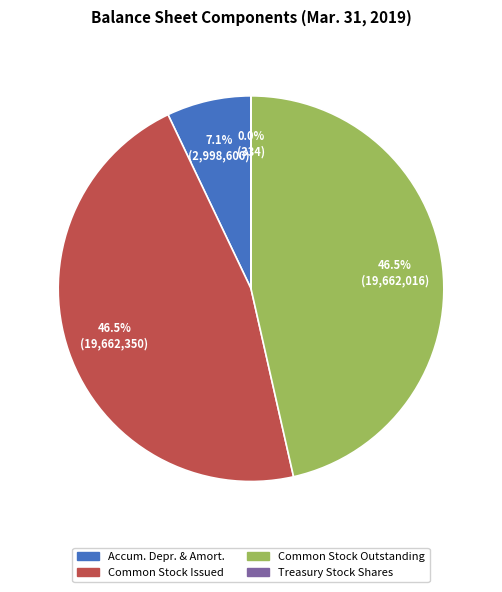

Is there any slice that represents more than half of the pie?

No